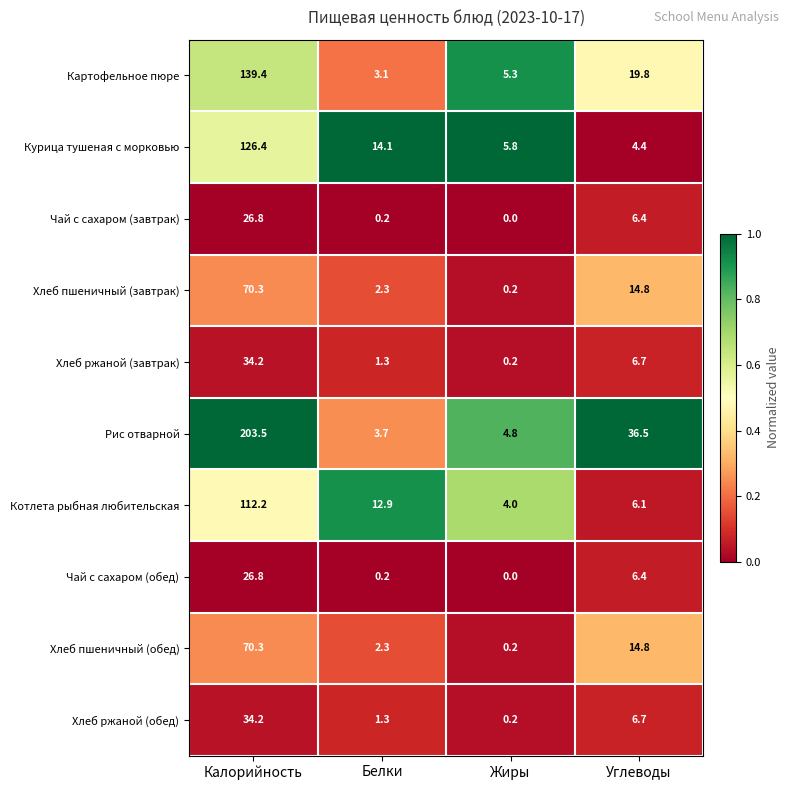

Where does the Хлеб ржаной (обед) series first go above 6?

Калорийность